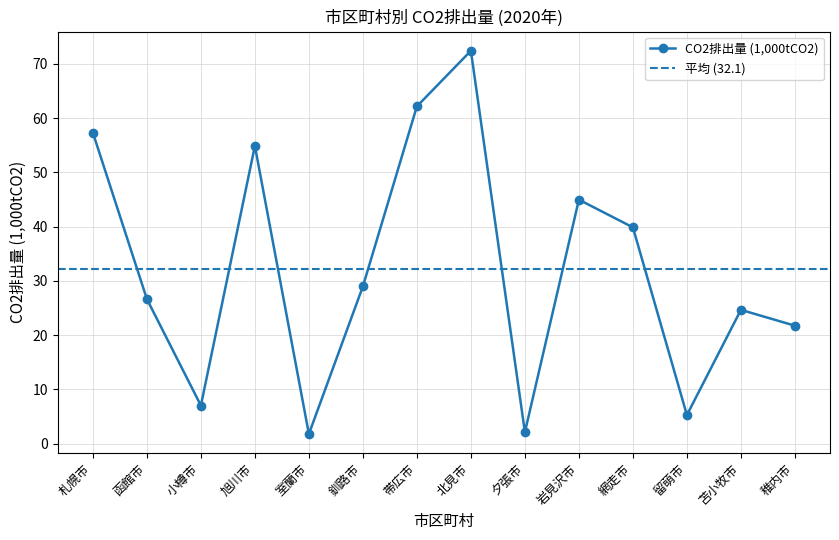

Which label corresponds to the largest value in the chart?

北見市